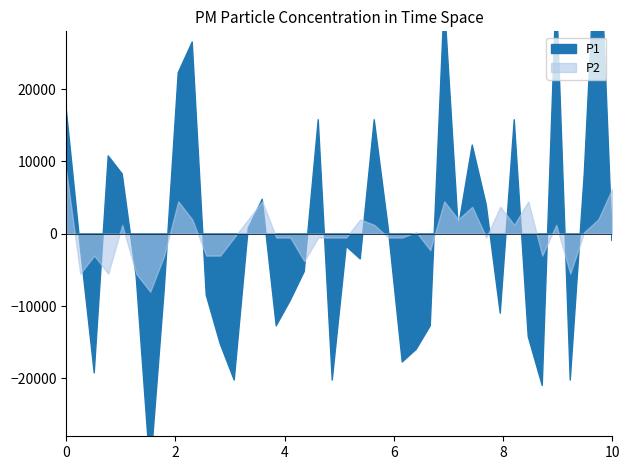

Does the chart have visible grid lines?

No